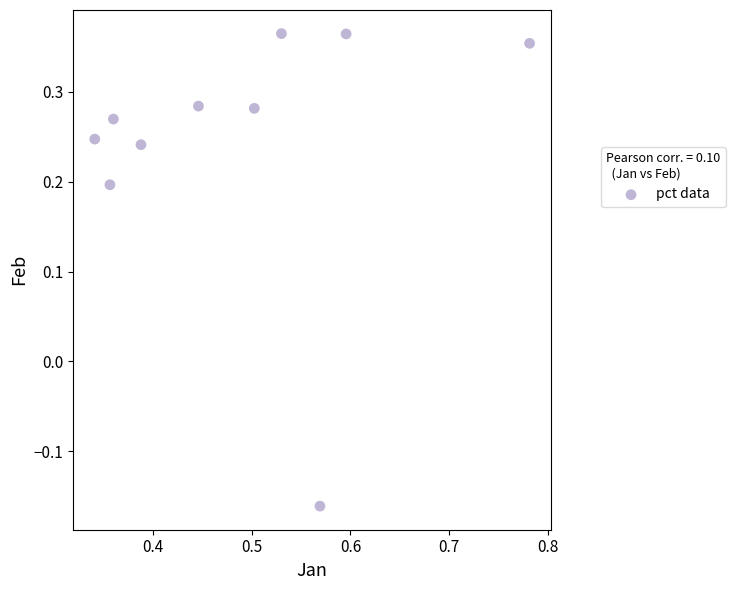

What is the range of Y values (max minus min)?

0.5